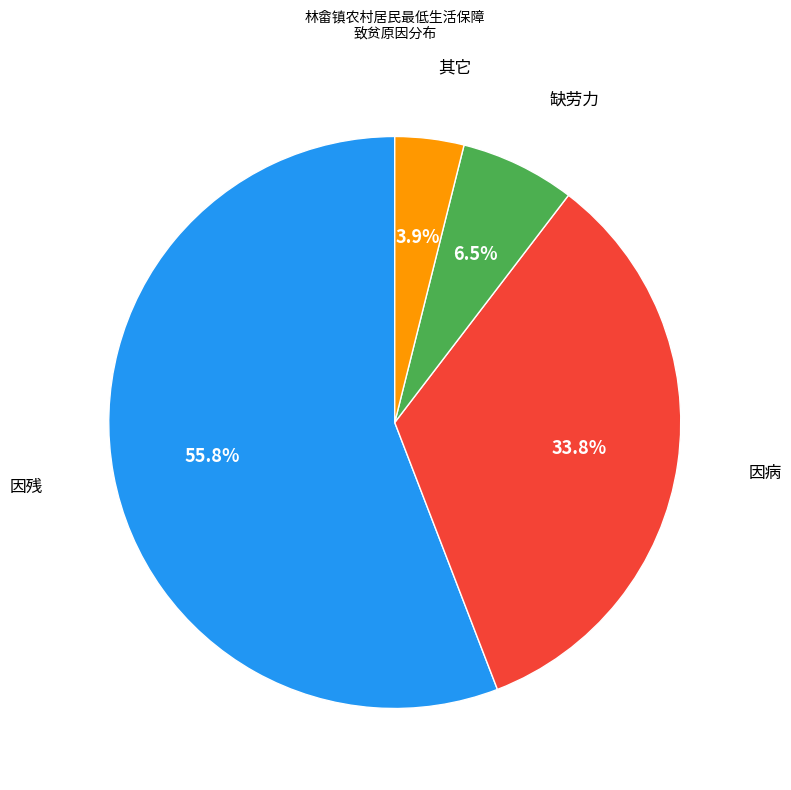

Does any single category account for the majority?

Yes